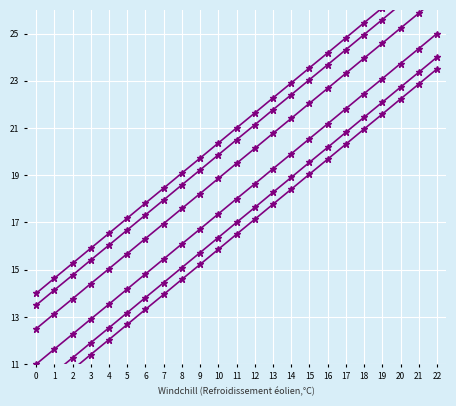

Which category has the highest value in the col_15 series?

22